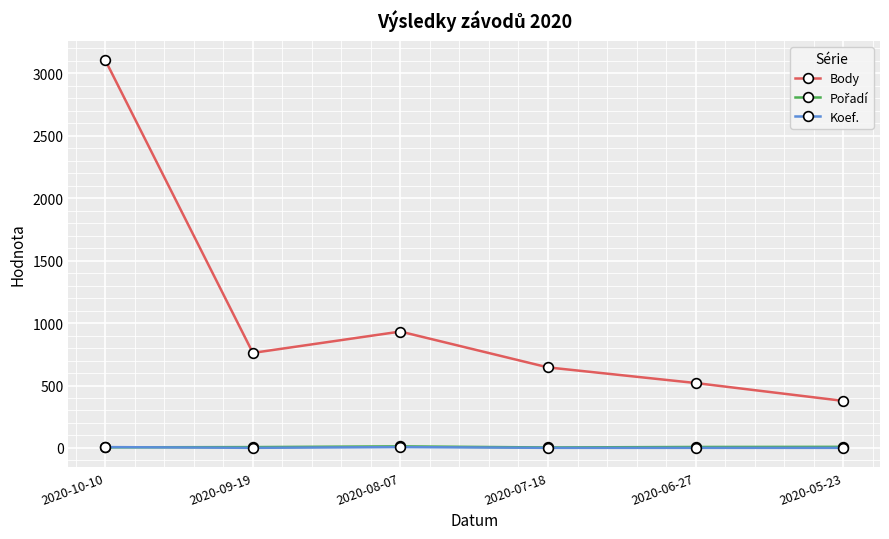

Which category has the highest value across all series?

2020-10-10